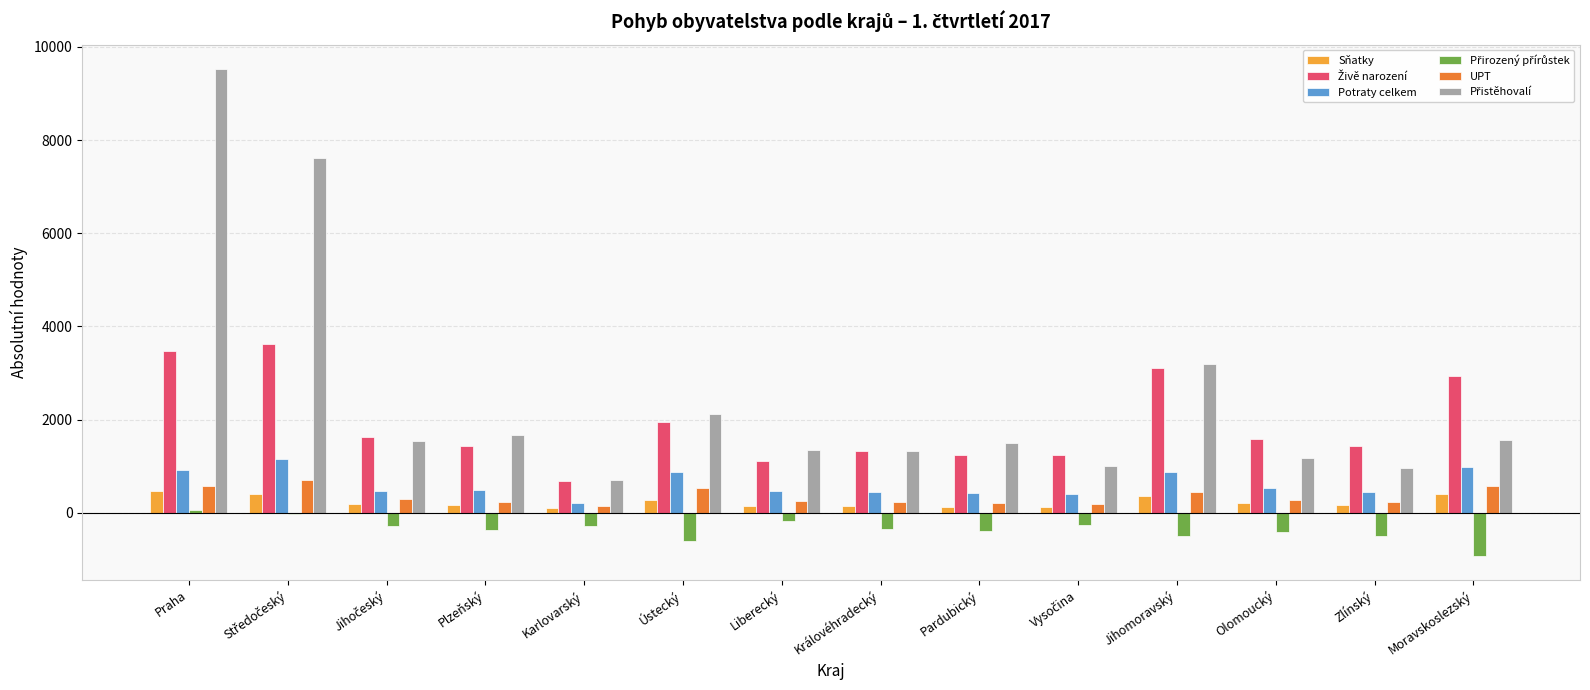

Are the bars grouped side by side (vs. stacked)?

Yes